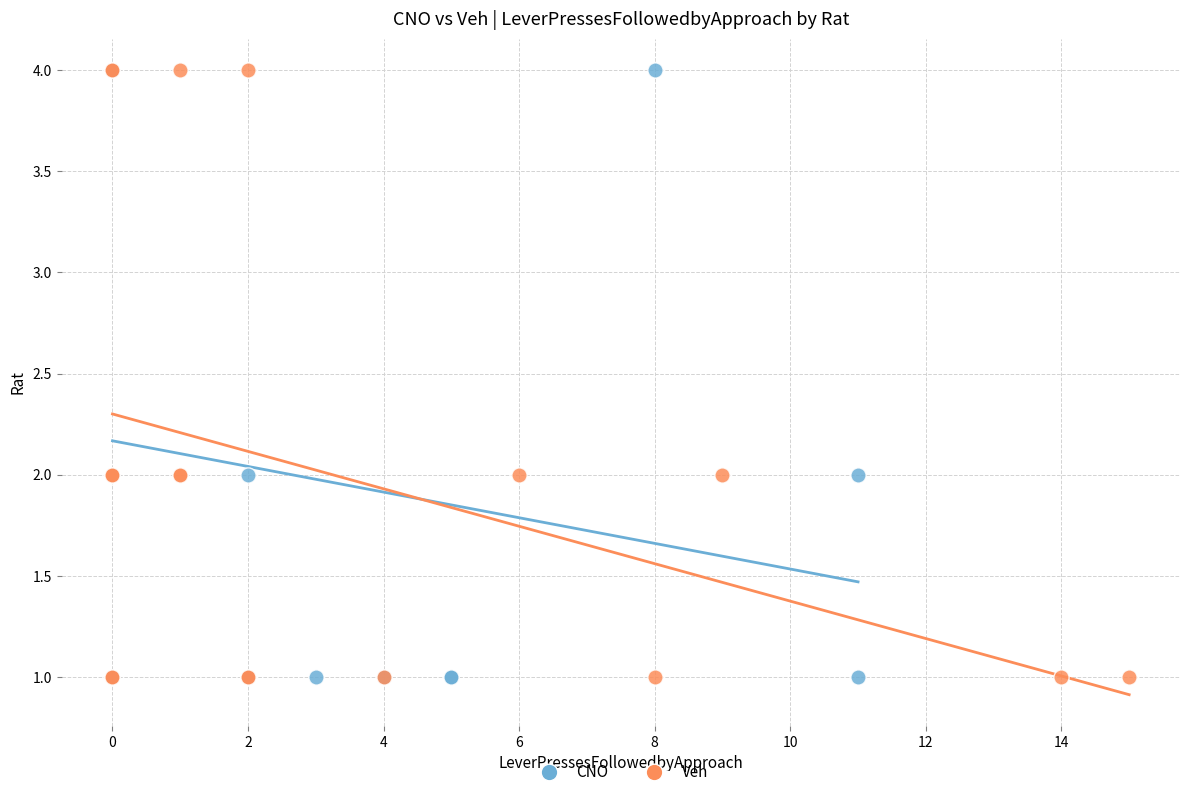

What are all the series names shown in the legend?

CNO, Veh